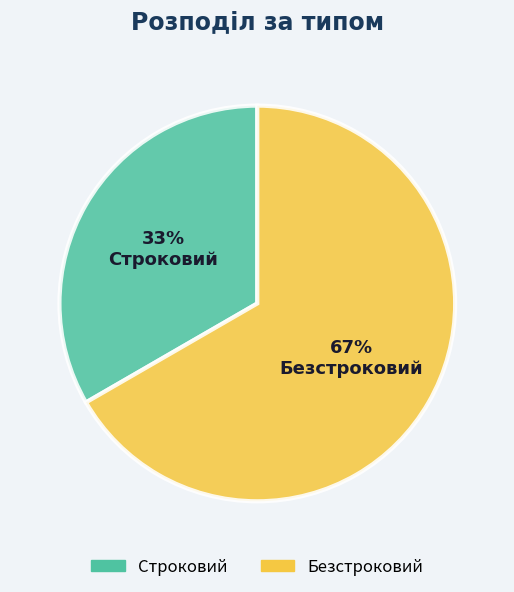

To the nearest percent, what is the average slice percentage?

50%